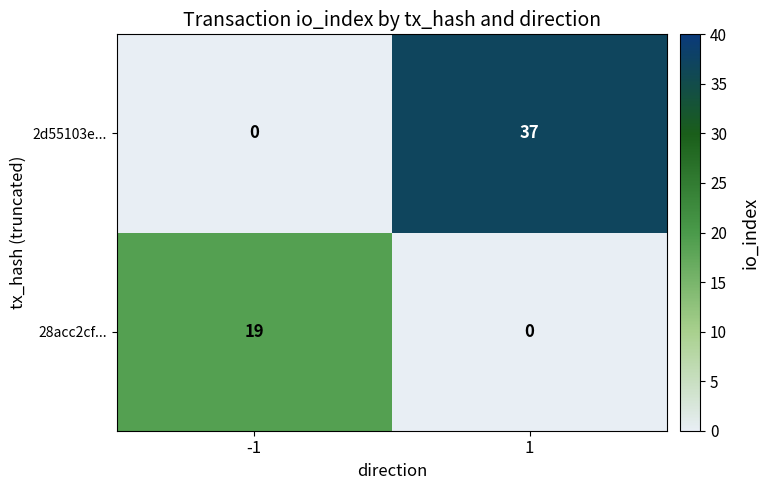

How many distinct data groups are displayed?

2